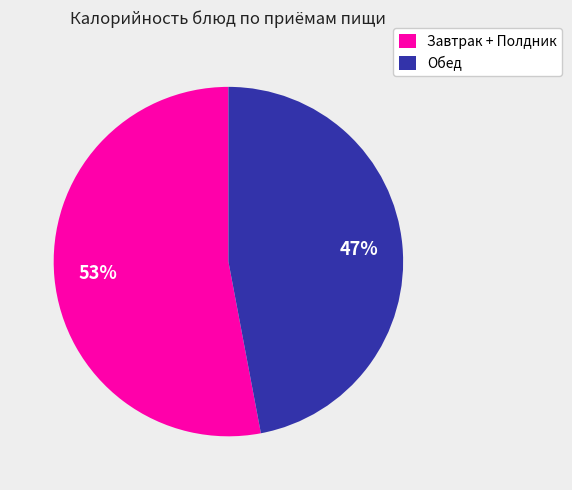

To the nearest percent, what is the difference between the largest and smallest slice percentages?

6%